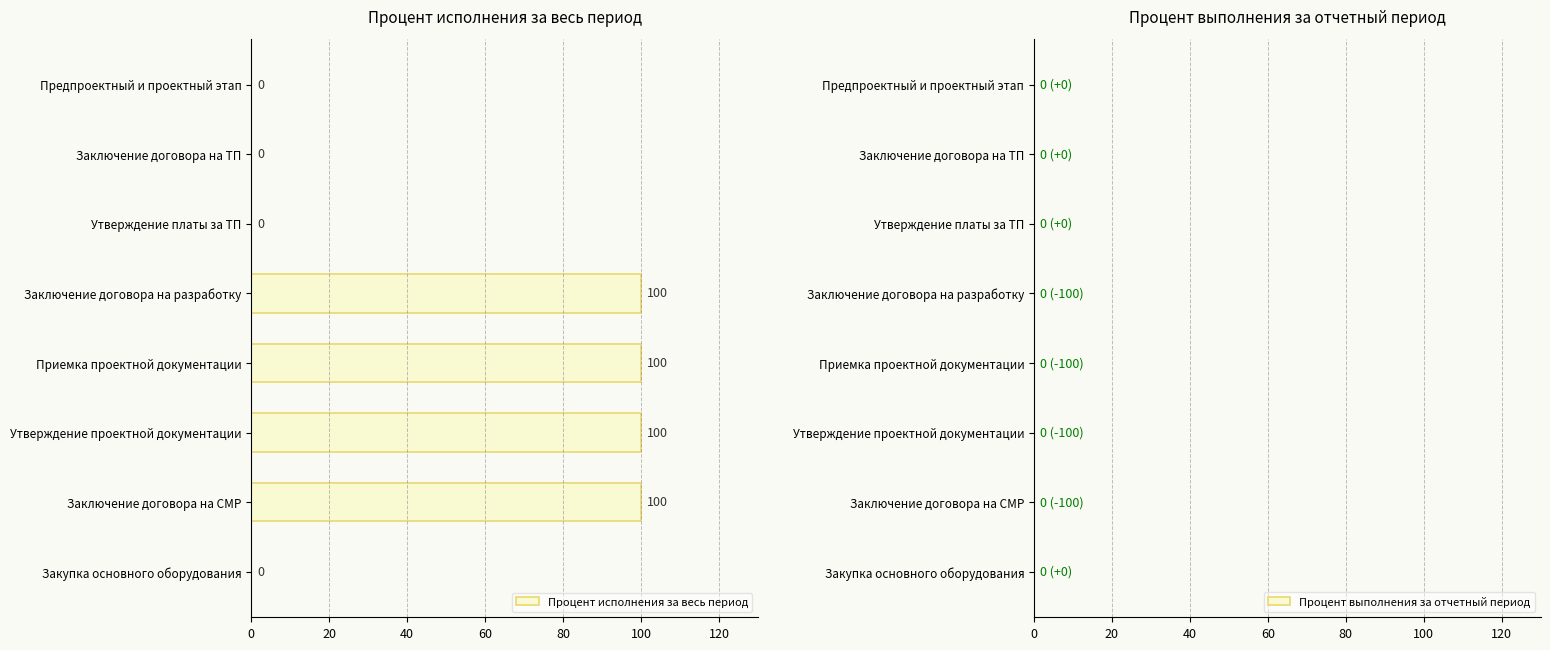

The value at Приемка проектной документации is 64. True or false?

False